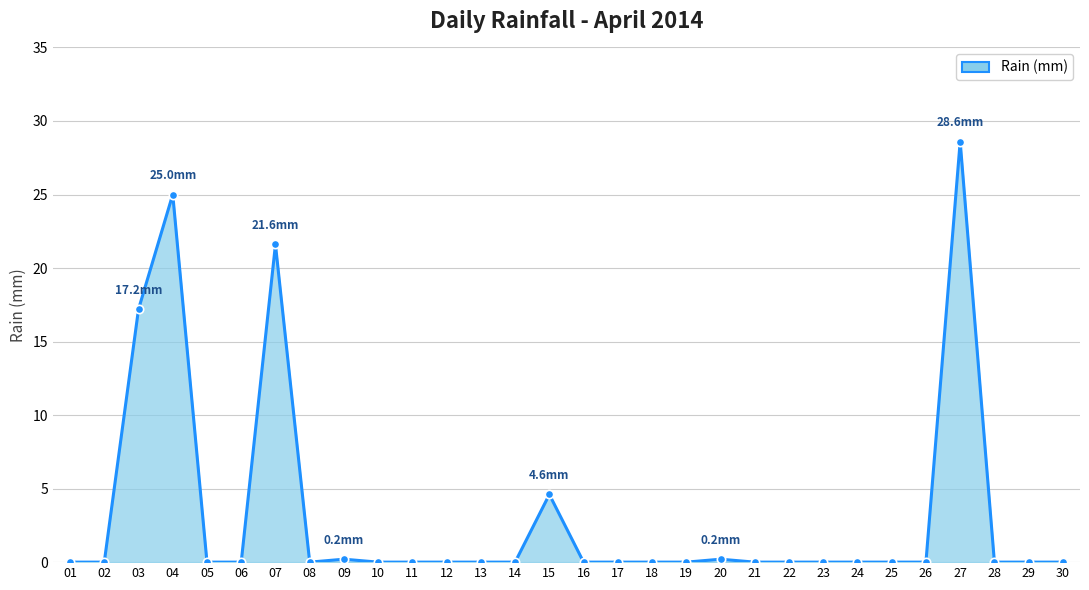

Reading left to right, transcribe all the data shown in this chart.

01=0.0	02=0.0	03=17.2	04=25.0	05=0.0	06=0.0	07=21.6	08=0.0	09=0.2	10=0.0	11=0.0	12=0.0	13=0.0	14=0.0	15=4.6	16=0.0	17=0.0	18=0.0	19=0.0	20=0.2	21=0.0	22=0.0	23=0.0	24=0.0	25=0.0	26=0.0	27=28.6	28=0.0	29=0.0	30=0.0